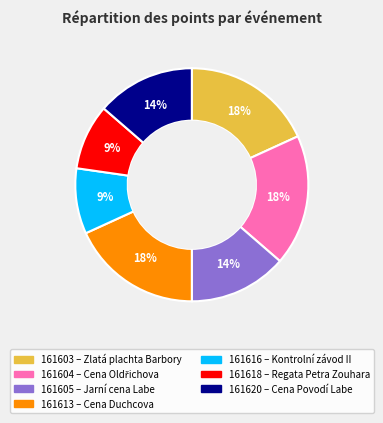

Does 161616 account for over 50% of the chart?

No